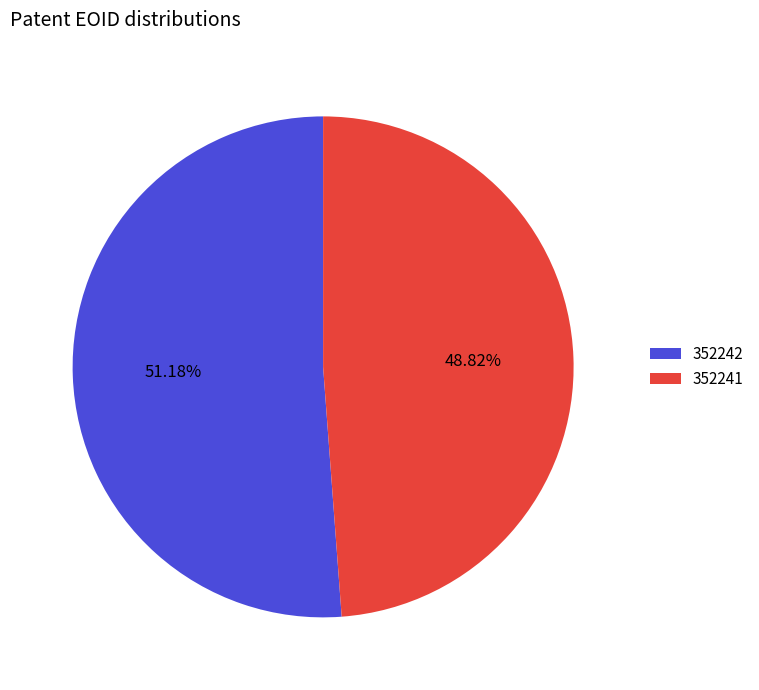

Combined, do 352242 and 352241 account for over 50%?

Yes